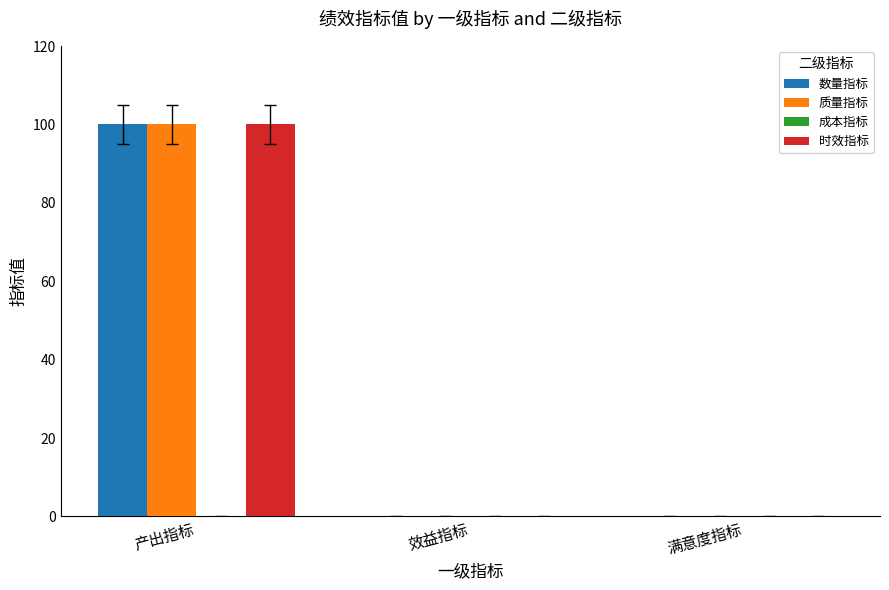

Reading right to left, list all the values displayed in this chart.

数量指标: 满意度指标=0	效益指标=0	产出指标=100
质量指标: 满意度指标=0	效益指标=0	产出指标=100
时效指标: 满意度指标=0	效益指标=0	产出指标=100